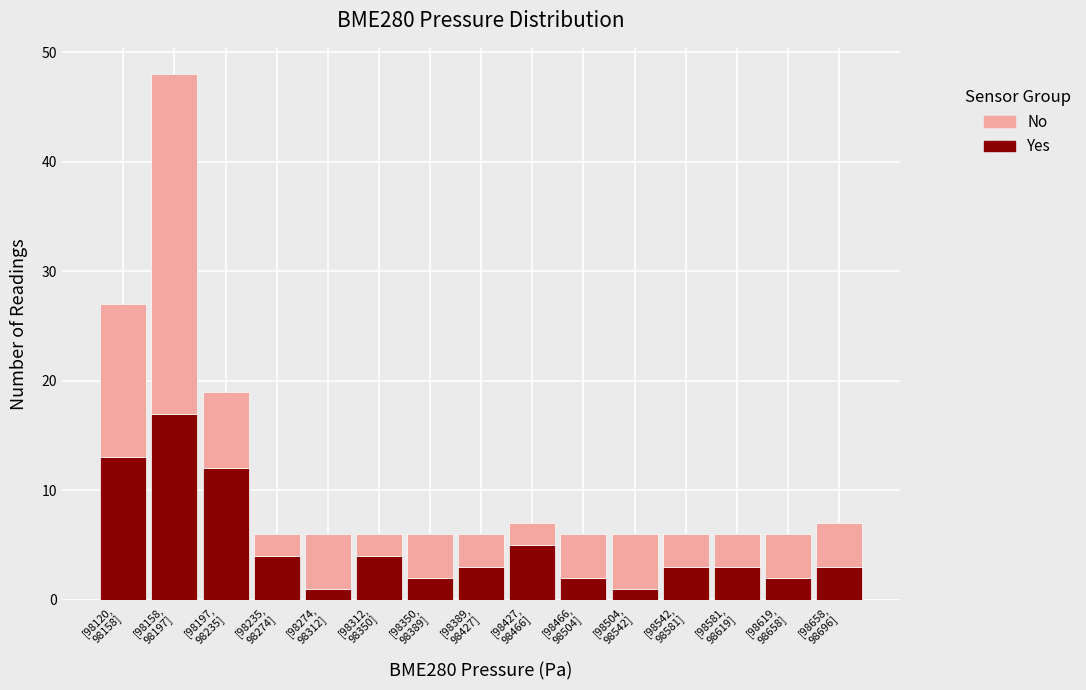

Reading right to left, list the values for the Yes series.

3	2	3	3	1	2	5	3	2	4	1	4	12	17	13